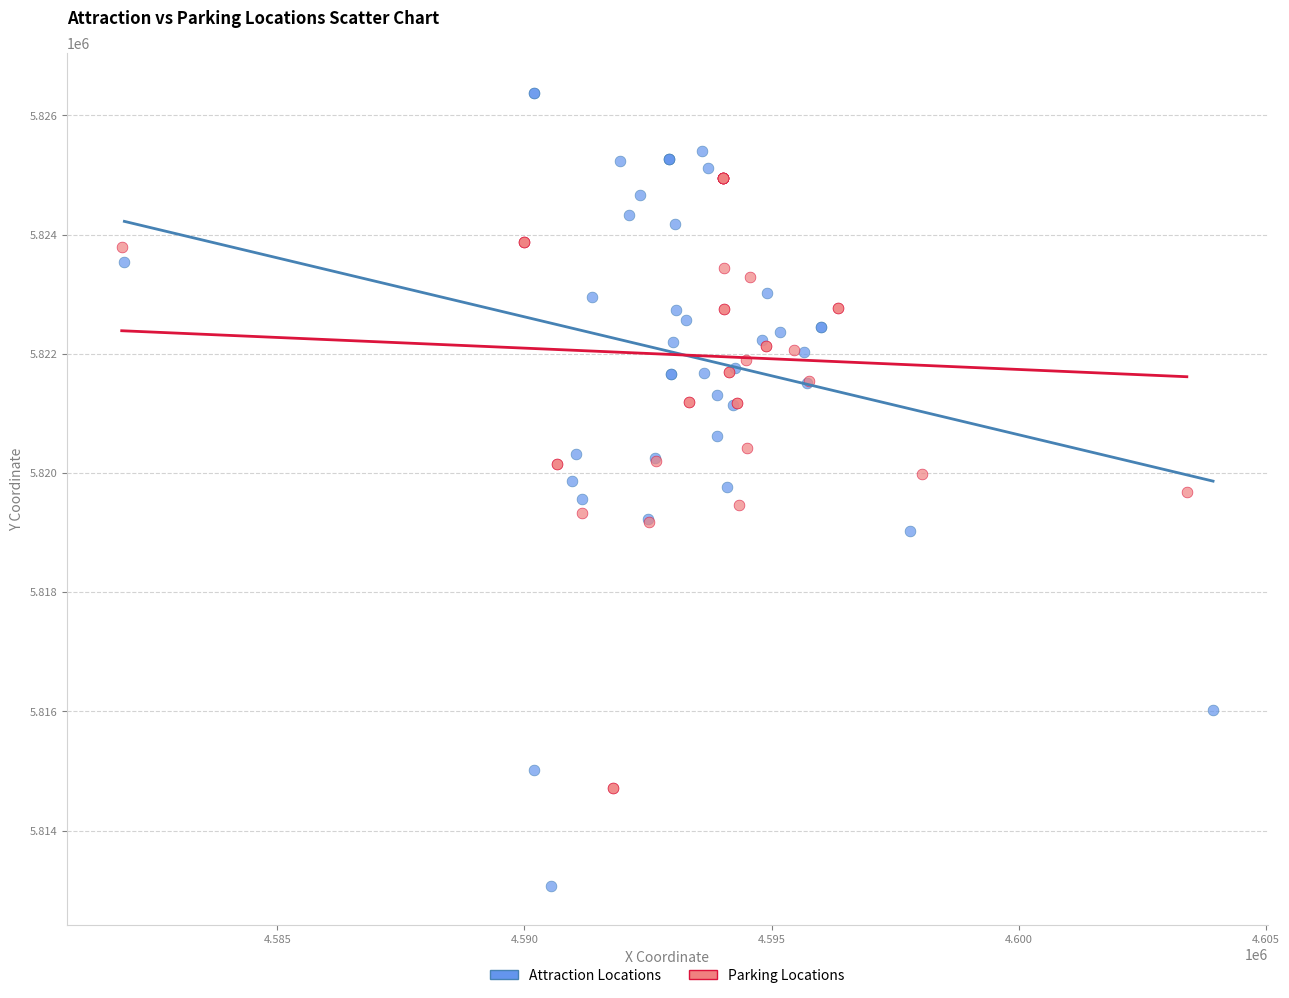

Which series reaches the minimum Y coordinate?

Attraction Locations